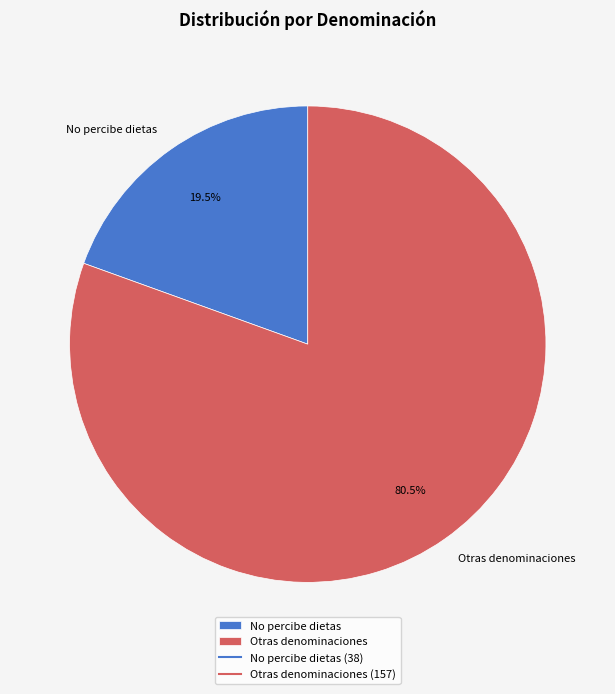

Is there any slice that represents more than half of the pie?

Yes